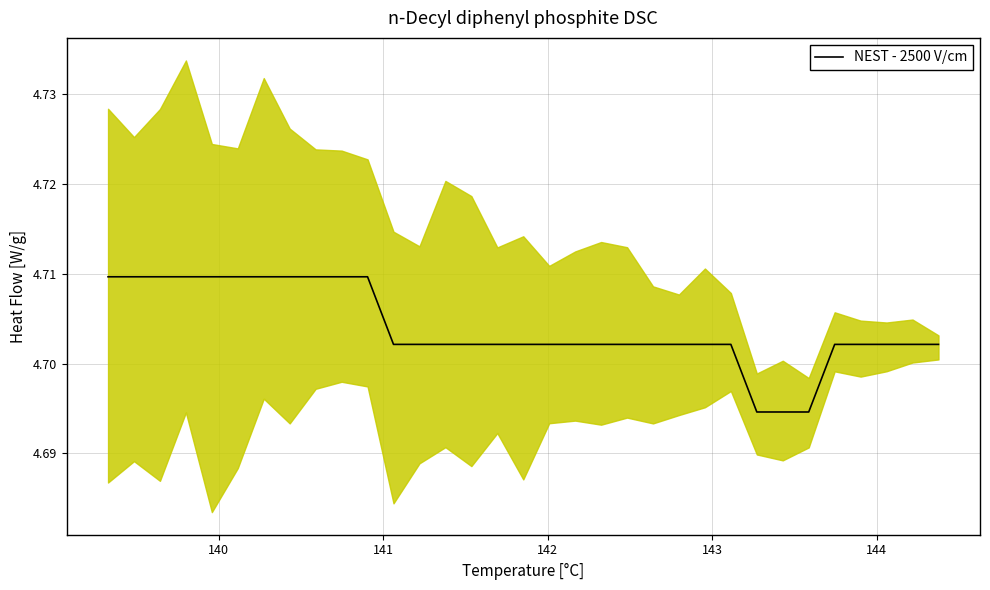

How many categories are shown in the chart?

33